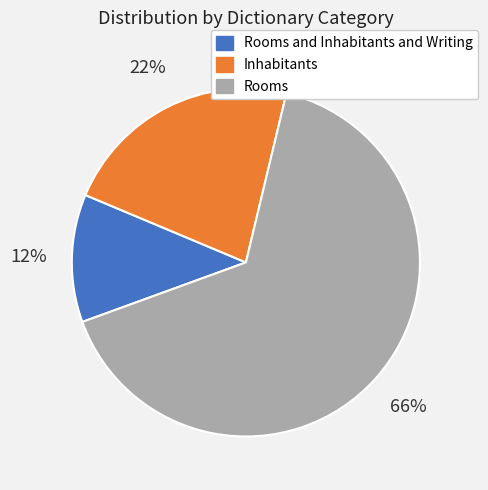

What is the smallest slice in the pie chart?

Rooms and Inhabitants and Writing